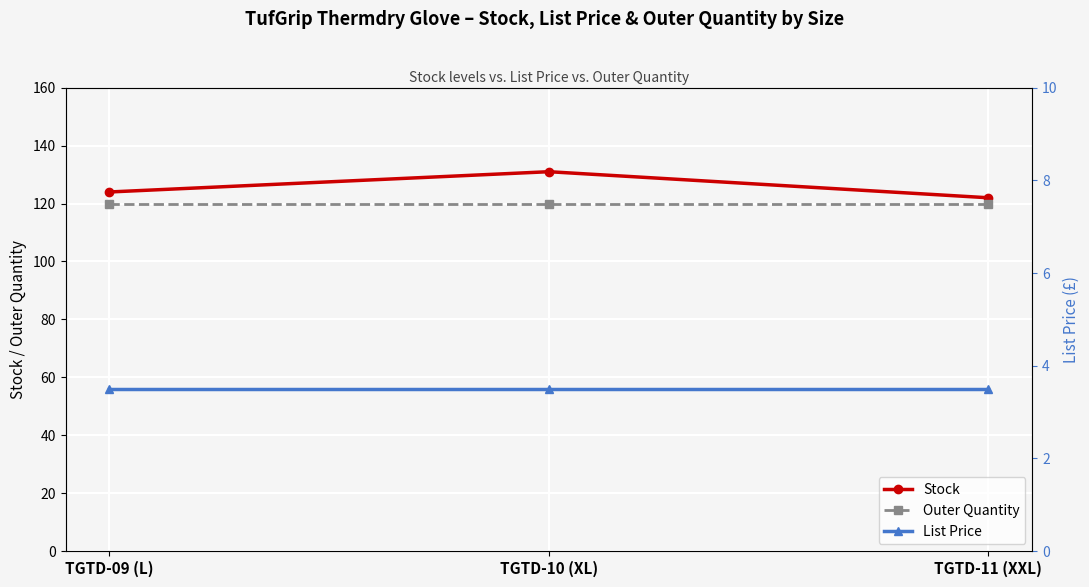

Reading left to right, extract all data points from this chart.

Stock: 124.0	131.0	122.0
Outer Quantity: 120.0	120.0	120.0
List Price: 3.5	3.5	3.5